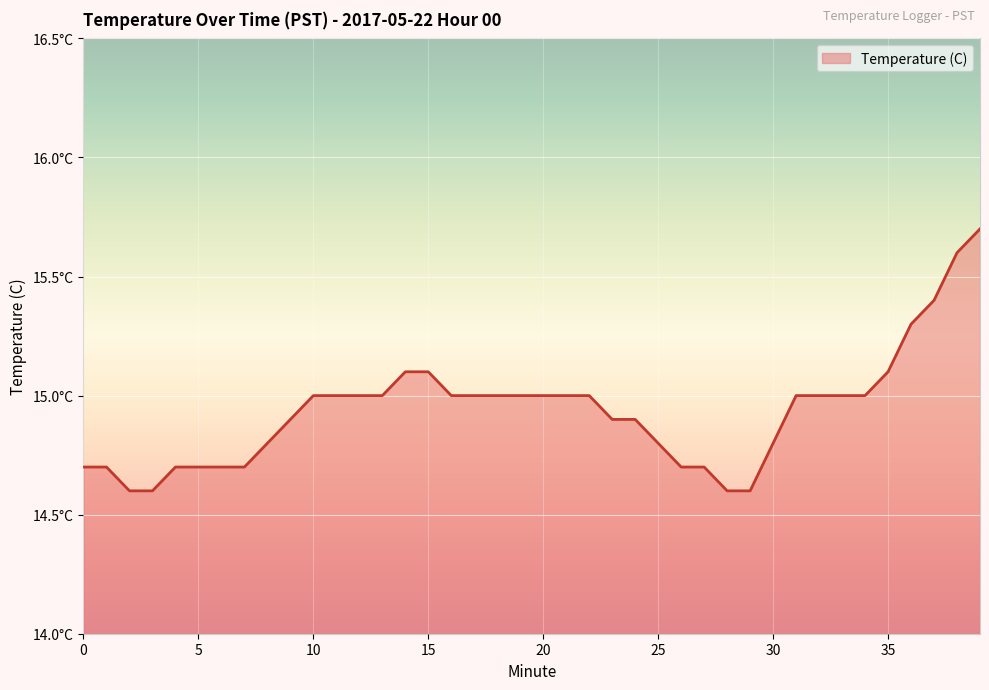

Does the chart display data point markers on the line(s)?

No